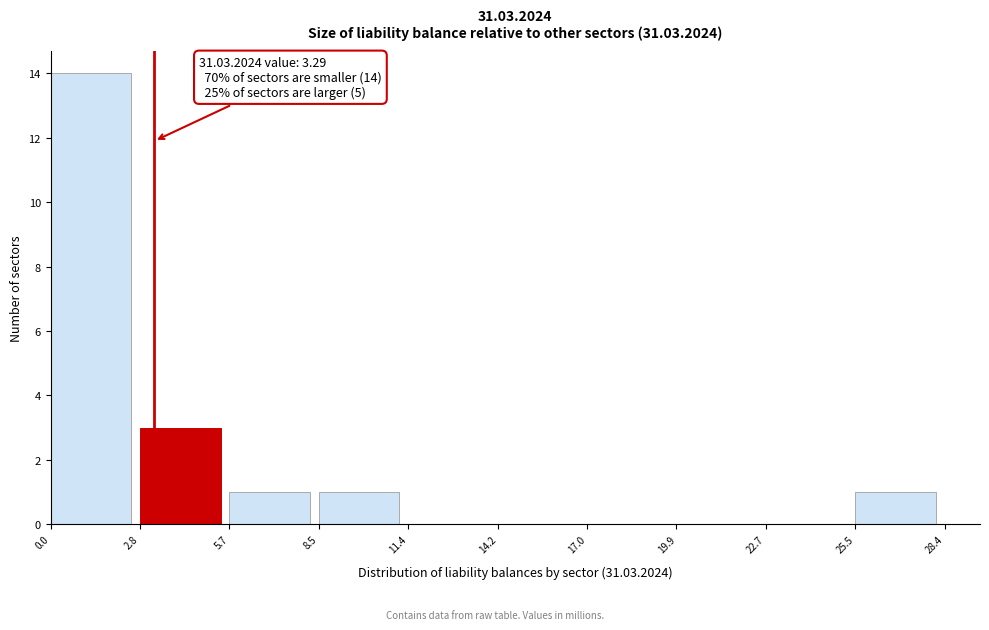

Over which range of the x-axis is the bar tallest?

0.0 to 2.8